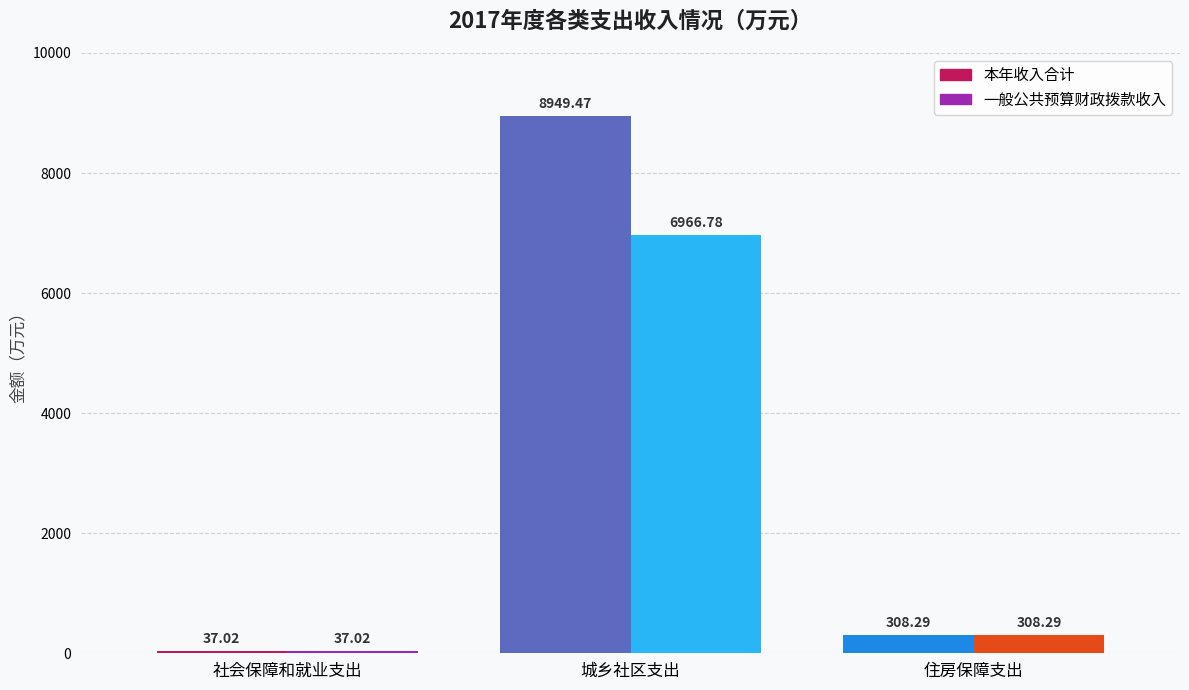

Where does the 一般公共预算财政拨款收入 series first go above 308?

城乡社区支出